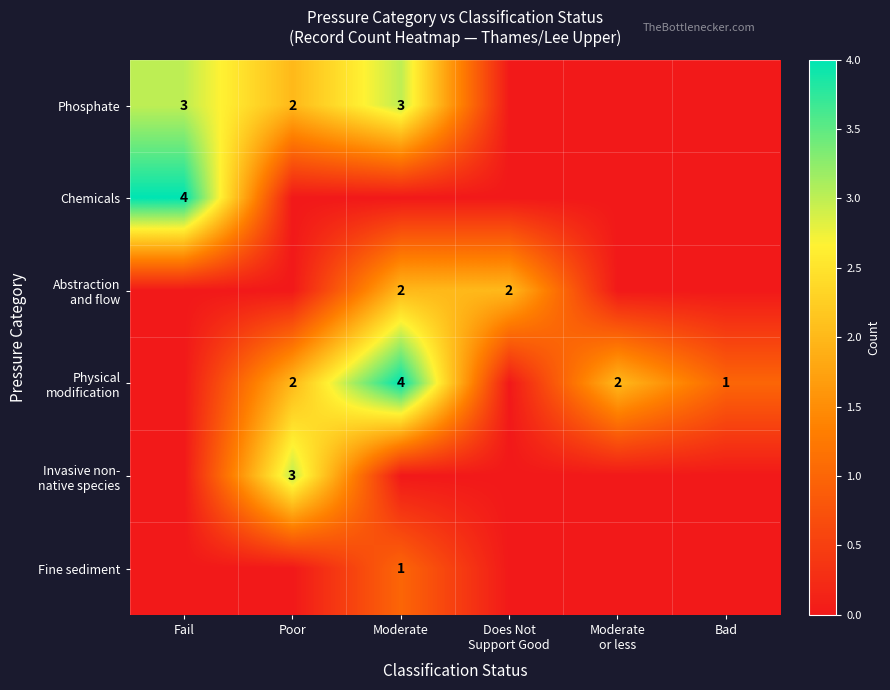

Which series has the largest total across all categories?

Physical modification